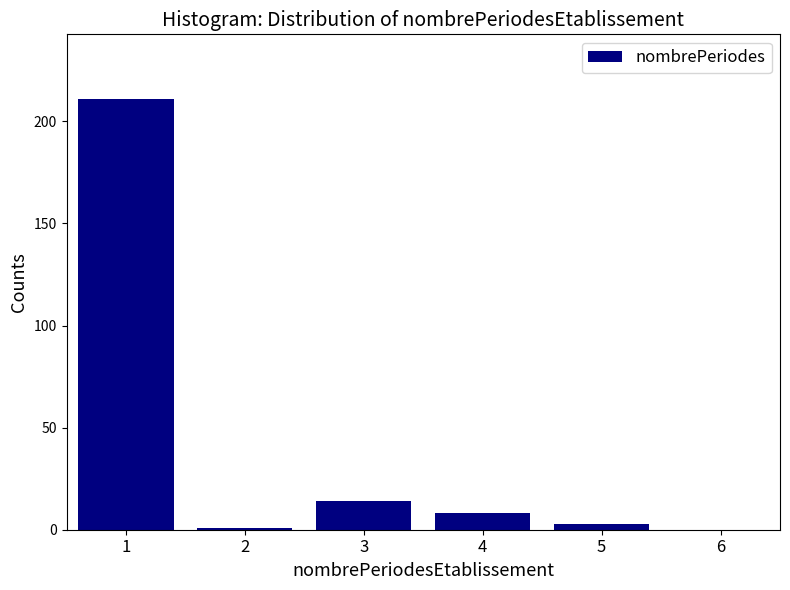

Reading left to right, list every bar in this chart as the range it spans on the x-axis followed by its height. The values are not printed on the chart, so give them approximately, as read against the axis.

0.5 to 1.5: 210
1.5 to 2.5: under 5
2.5 to 3.5: 15
3.5 to 4.5: 10
4.5 to 5.5: under 5
5.5 to 6.5: 0